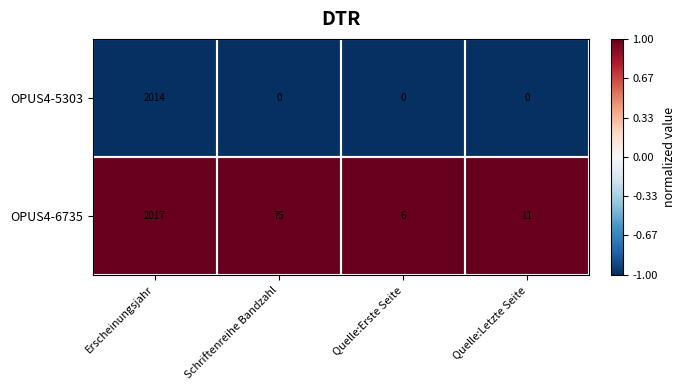

What is the total value across all series at Quelle:Letzte Seite?

11